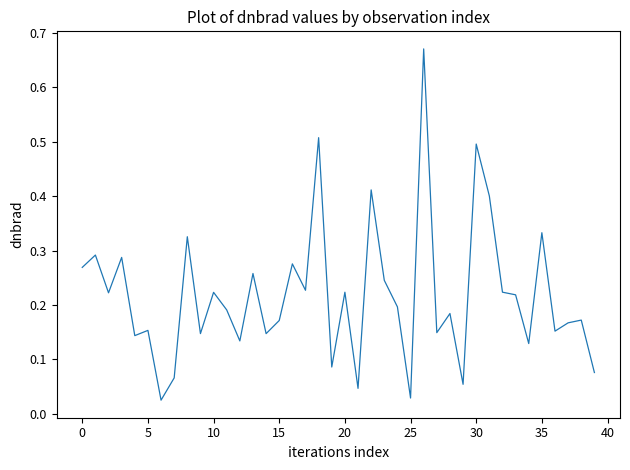

What is the difference between the maximum and minimum values?

0.6